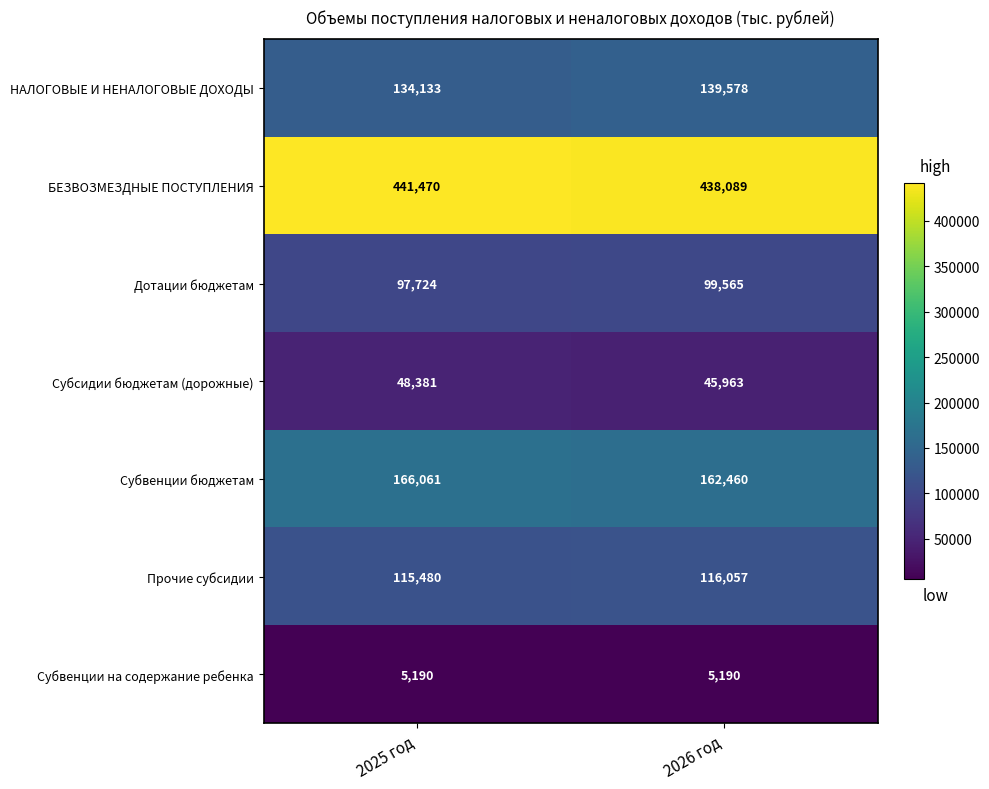

At how many categories does at least one series exceed 273964?

2